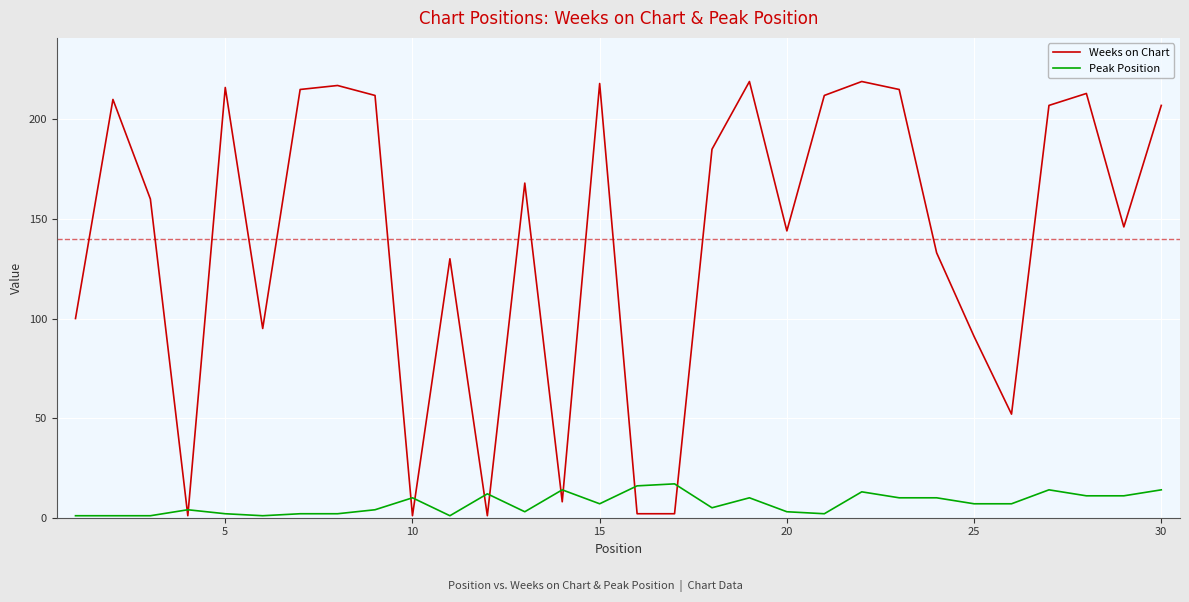

List the series in order of their peak value, lowest first.

Peak Position, Weeks on Chart